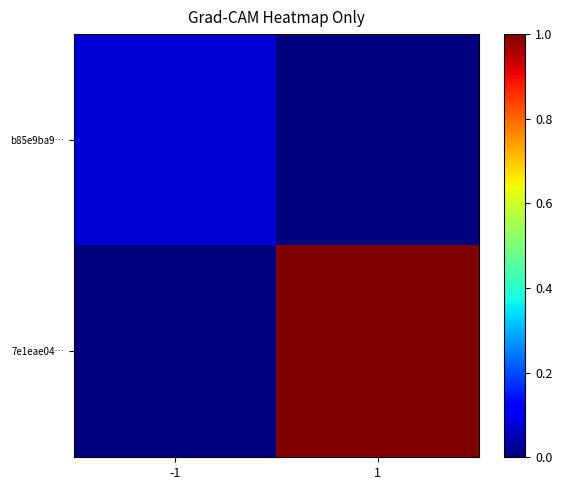

Which series has the widest spread of values?

7e1eae04…